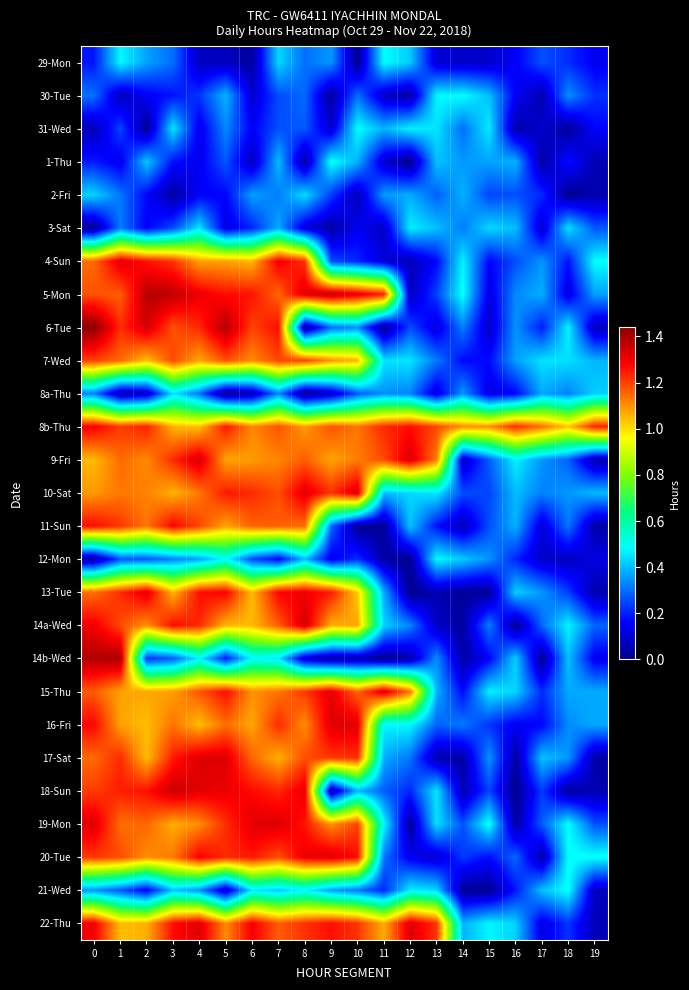

What is the difference between the highest and lowest values at 1?

1.4